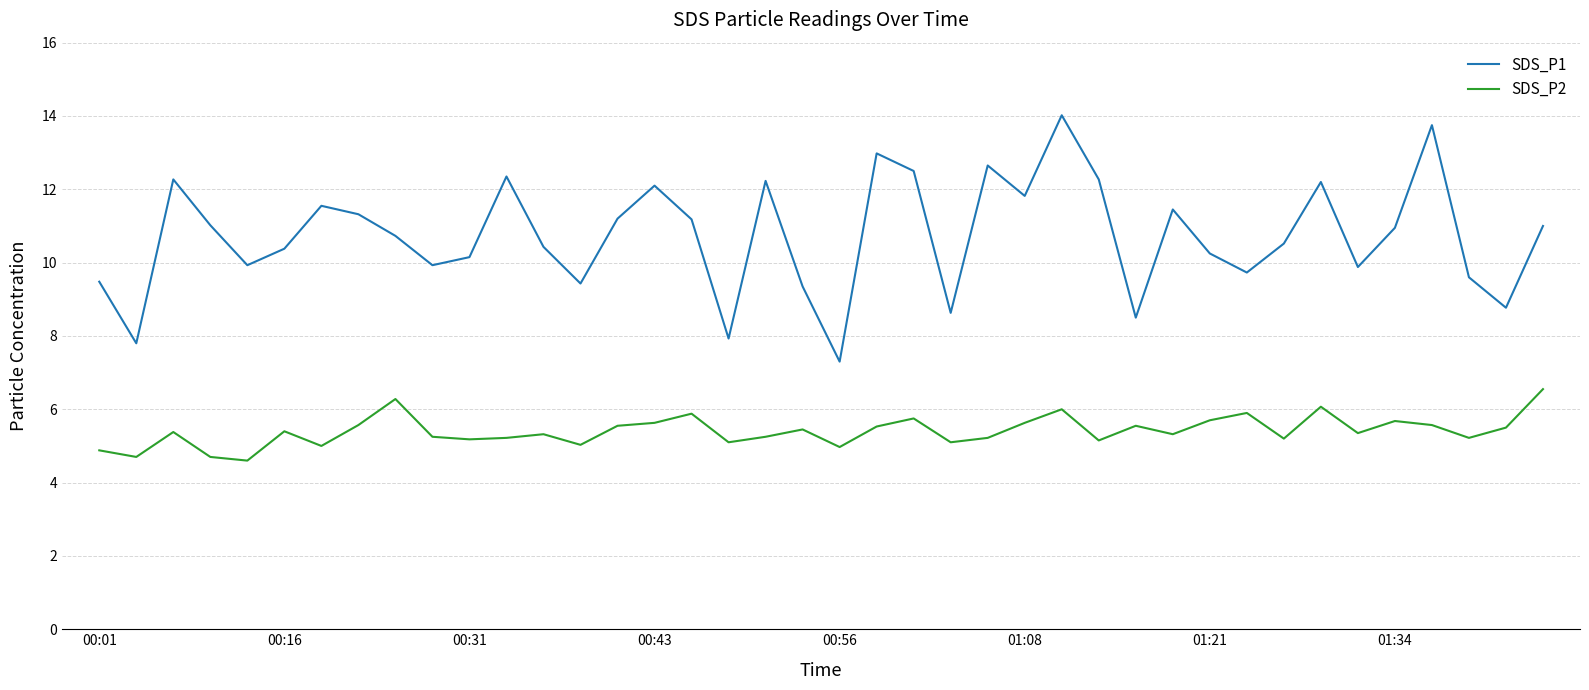

What is the difference between the maximum and minimum values in the SDS_P1 series?

6.7